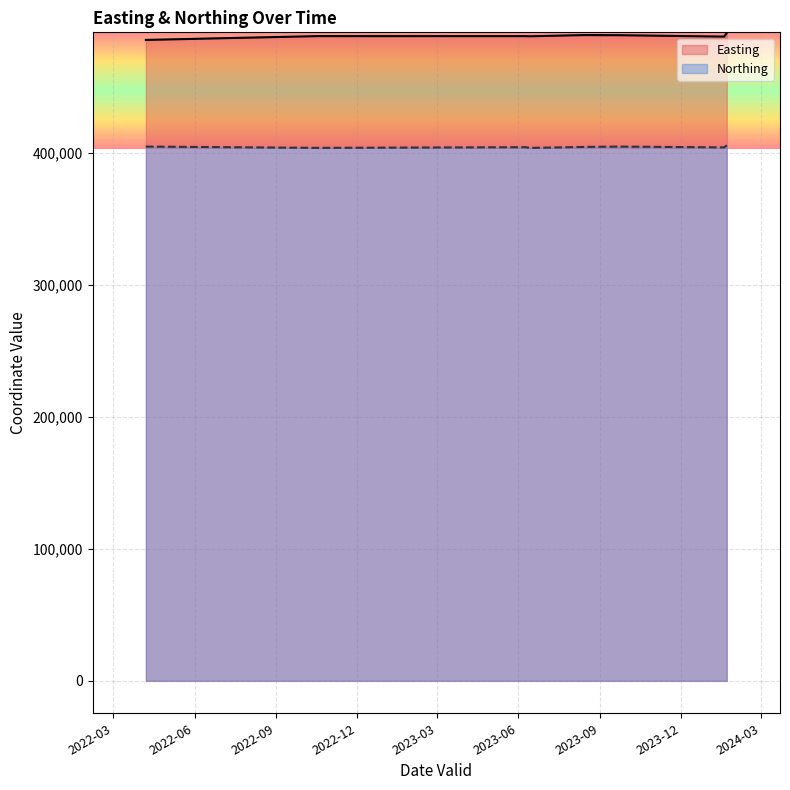

Reading left to right, transcribe all the data shown in this chart.

Easting: 2022-04-07=485522	2022-10-18=488410	2023-06-09=488386	2023-06-14=488288	2023-08-14=489198	2023-09-22=489105	2024-01-19=488050	2024-01-22=490765
Northing: 2022-04-07=404723	2022-10-18=403741	2023-06-09=404263	2023-06-14=403713	2023-08-14=404449	2023-09-22=404734	2024-01-19=404096	2024-01-22=405743